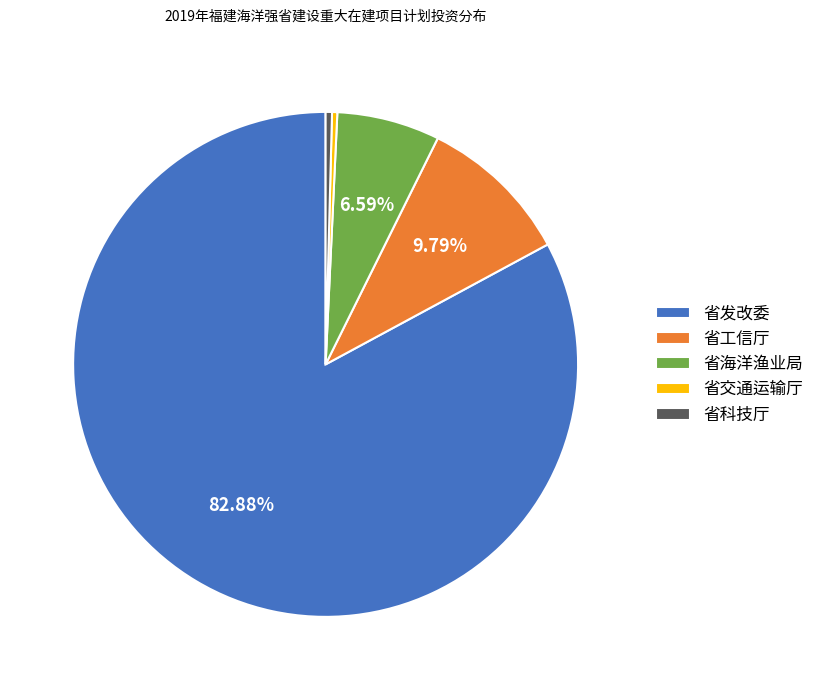

Do 省交通运输厅 and 省发改委 together represent more than half of the pie?

Yes